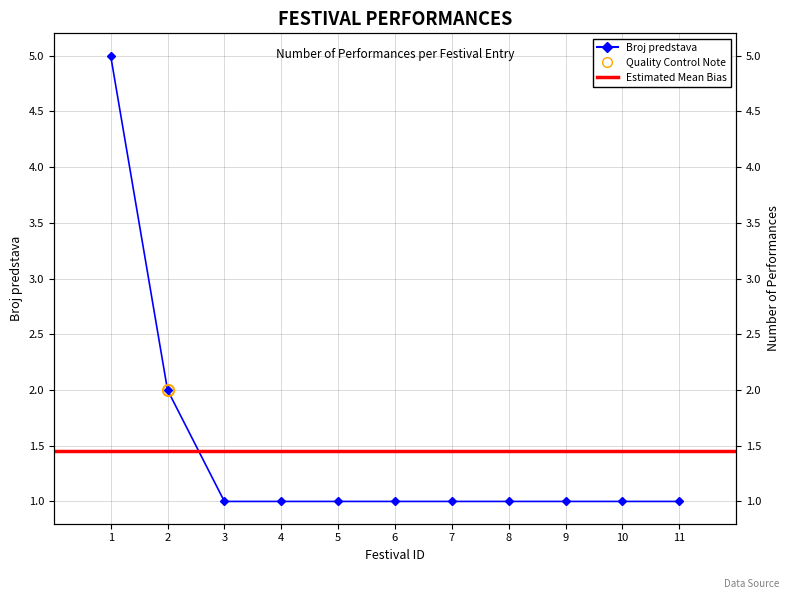

At which category does the chart reach its minimum across all series?

3